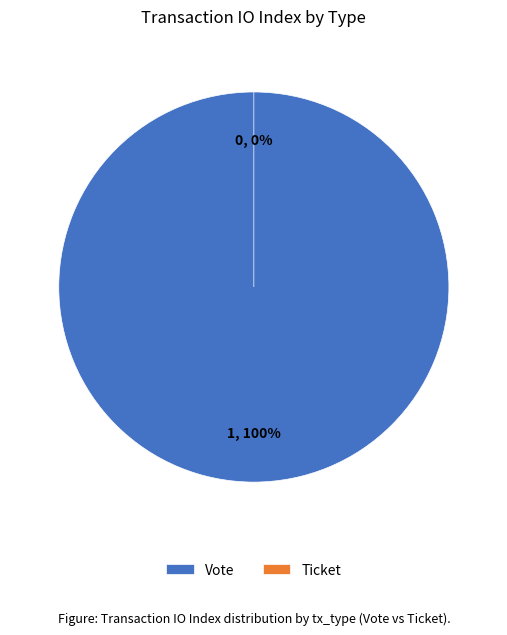

What is the change in value from Vote to Ticket?

-1